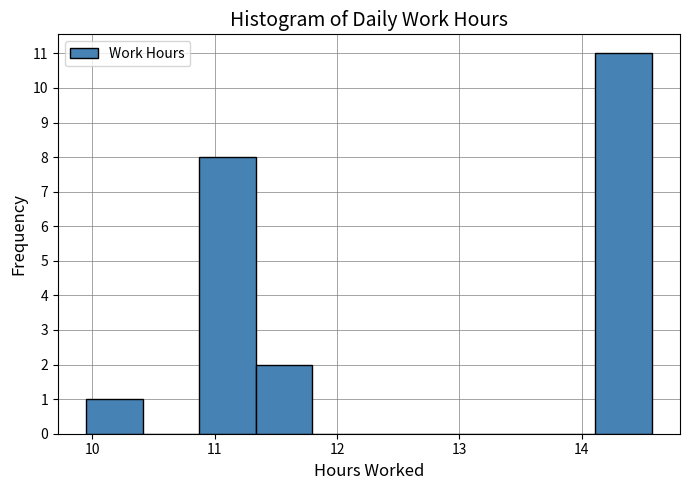

Which range on the x-axis has the tallest bar?

14.1 to 14.6